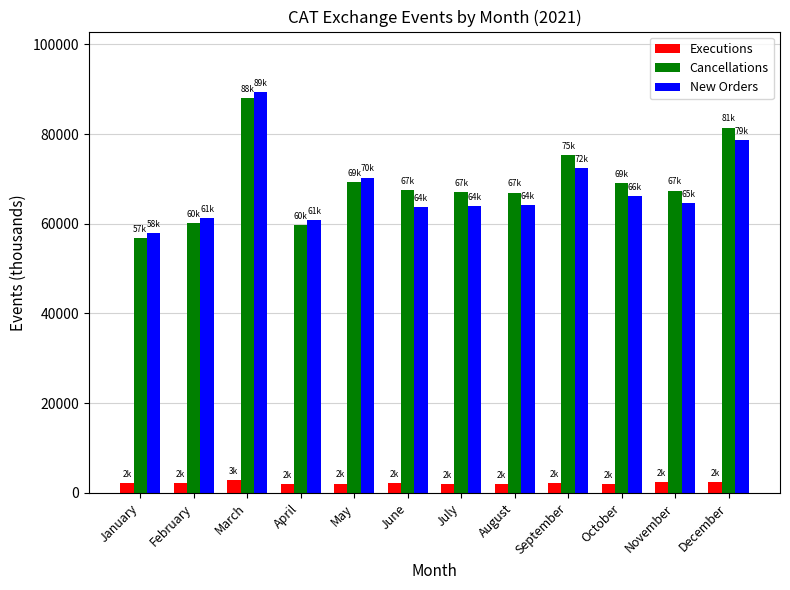

Which series has the largest range (max minus min)?

New Orders